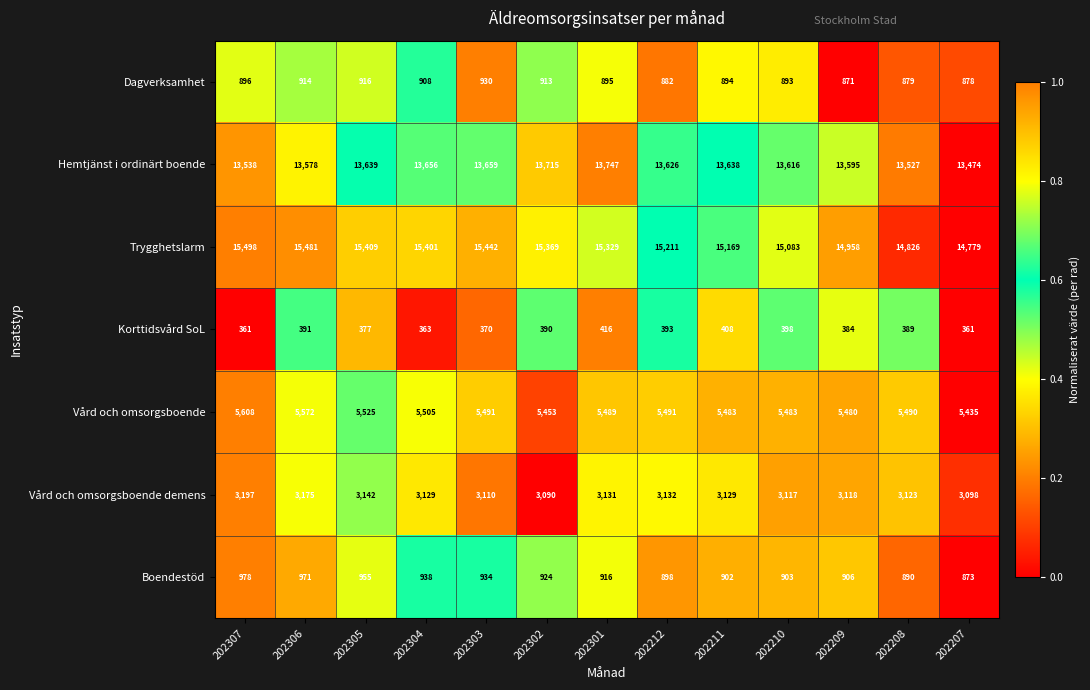

Which series has the largest range (max minus min)?

Trygghetslarm